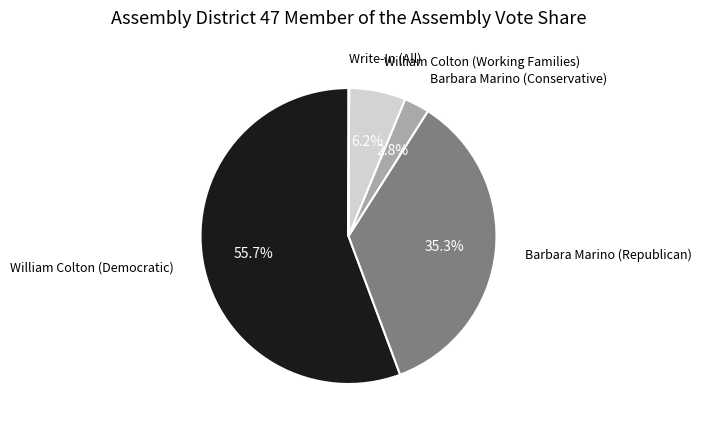

Between William Colton (Working Families) and Barbara Marino (Conservative), which is larger?

William Colton (Working Families)